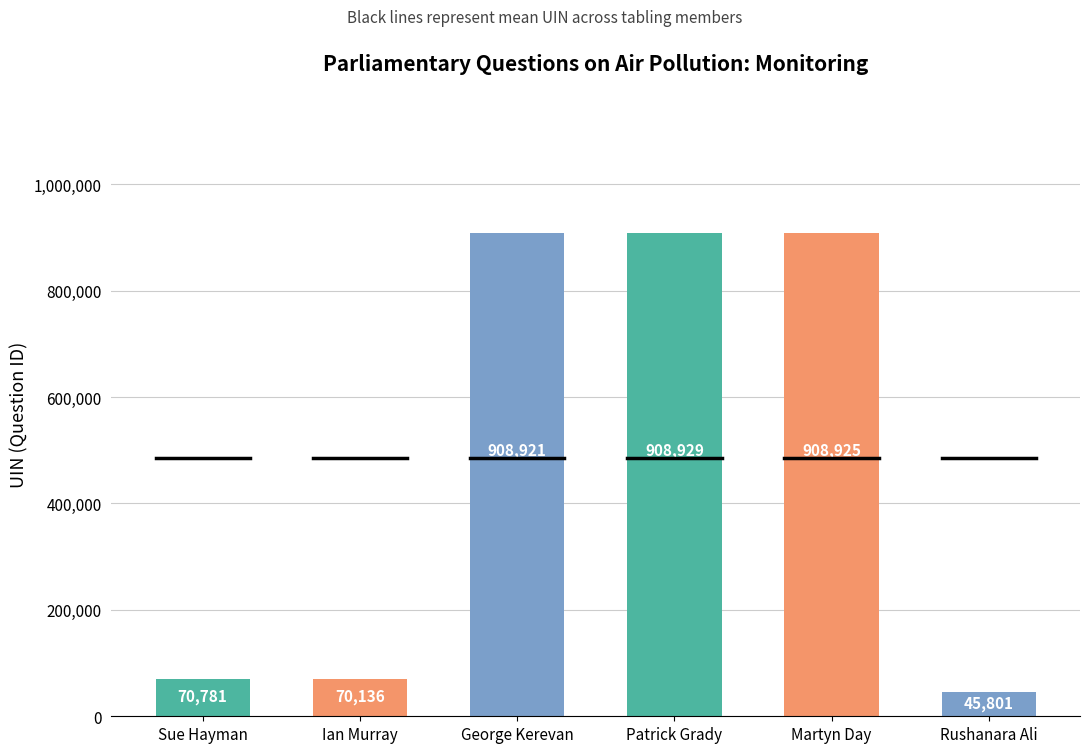

Reading left to right, transcribe all the data shown in this chart.

70781	70136	908921	908929	908925	45801